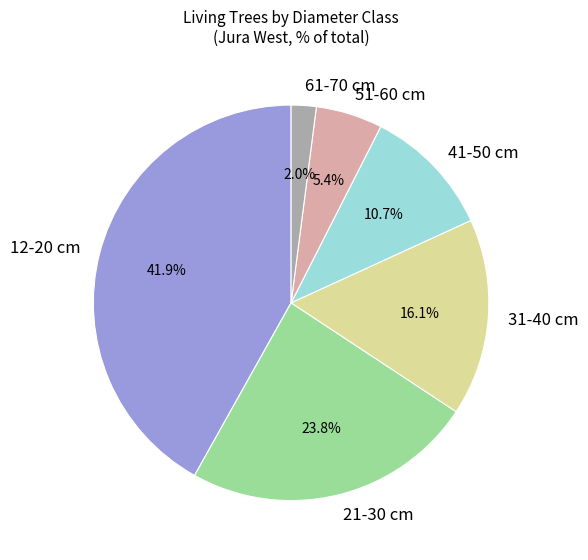

What portion of the pie excludes 61-70 cm?

98.0%